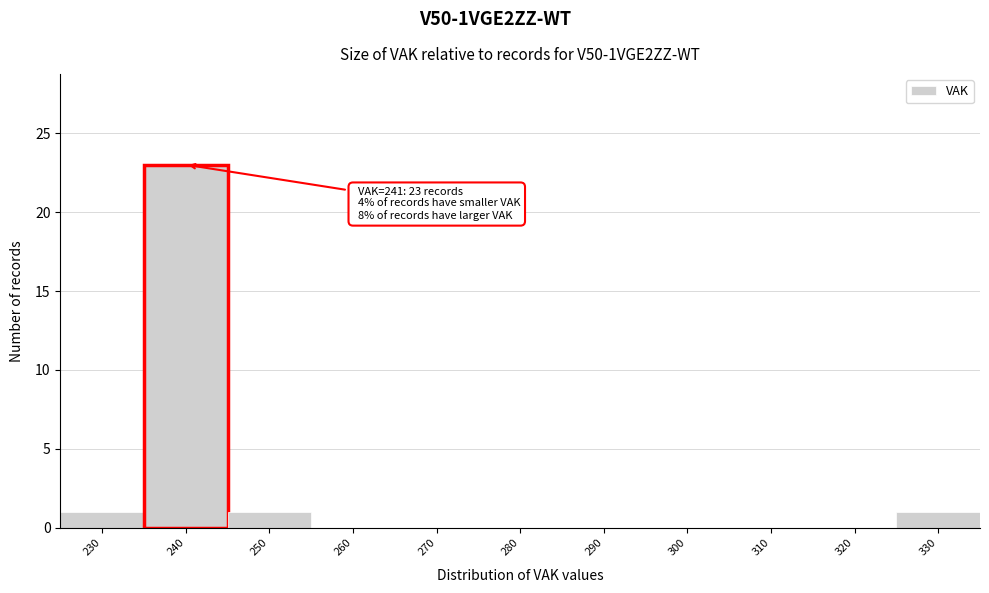

Reading left to right, transcribe all the data shown in this chart.

230=1	240=23	250=1	260=0	270=0	280=0	290=0	300=0	310=0	320=0	330=1